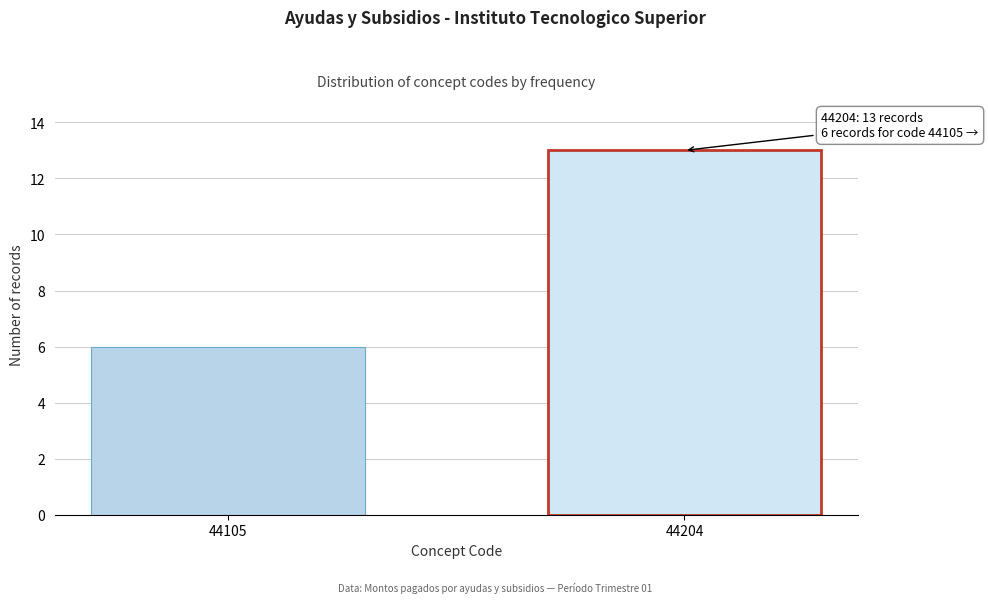

Reading left to right, extract all data points from this chart.

44105=6	44204=13